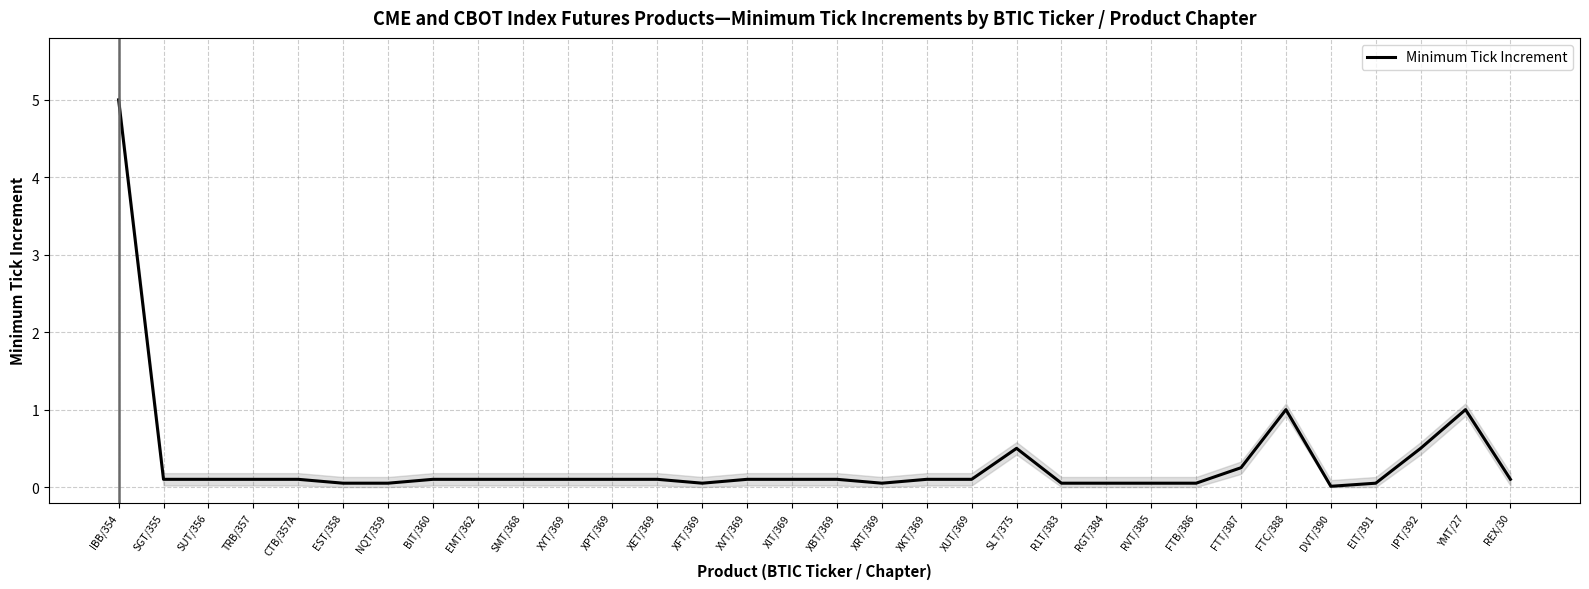

The value at XRT/369 is 0.1. True or false?

True